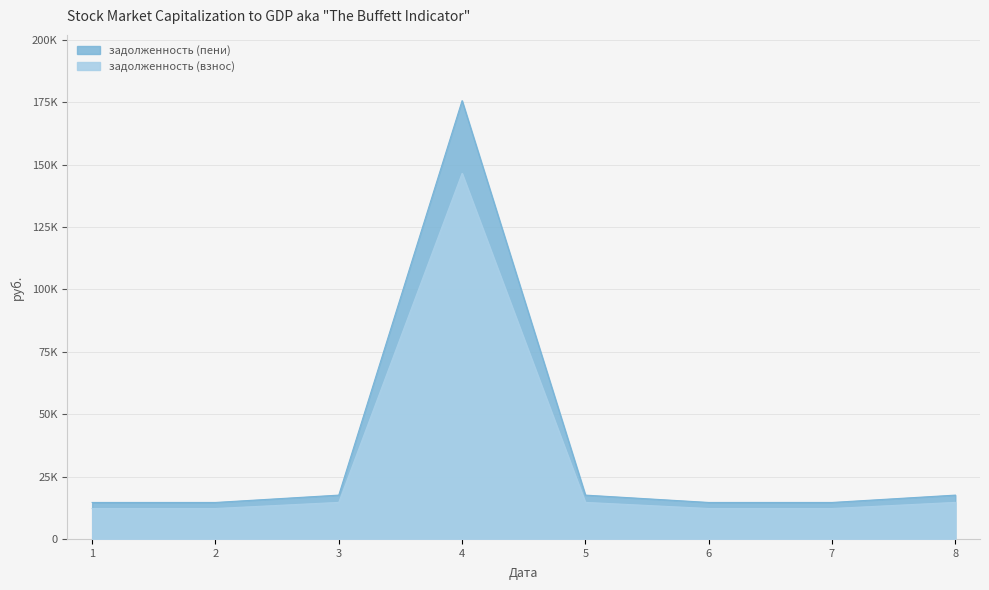

Which series has the largest range (max minus min)?

задолженность (пени)